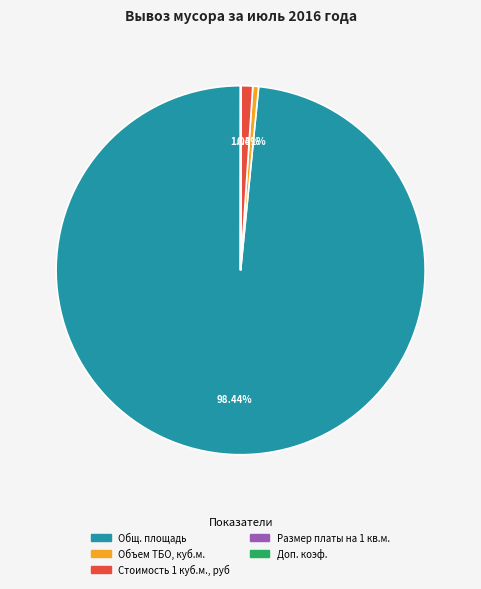

What is the ratio of the value at Стоимость 1 куб.м., руб to the value at Объем ТБО, куб.м.?

2.0